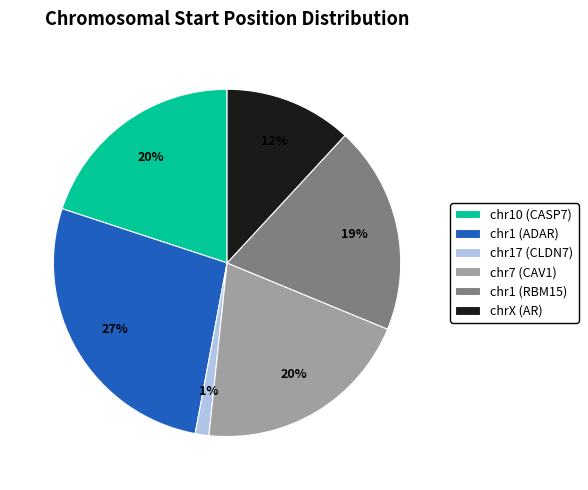

To the nearest percent, what percentage of the pie is chr1 (RBM15)?

19%